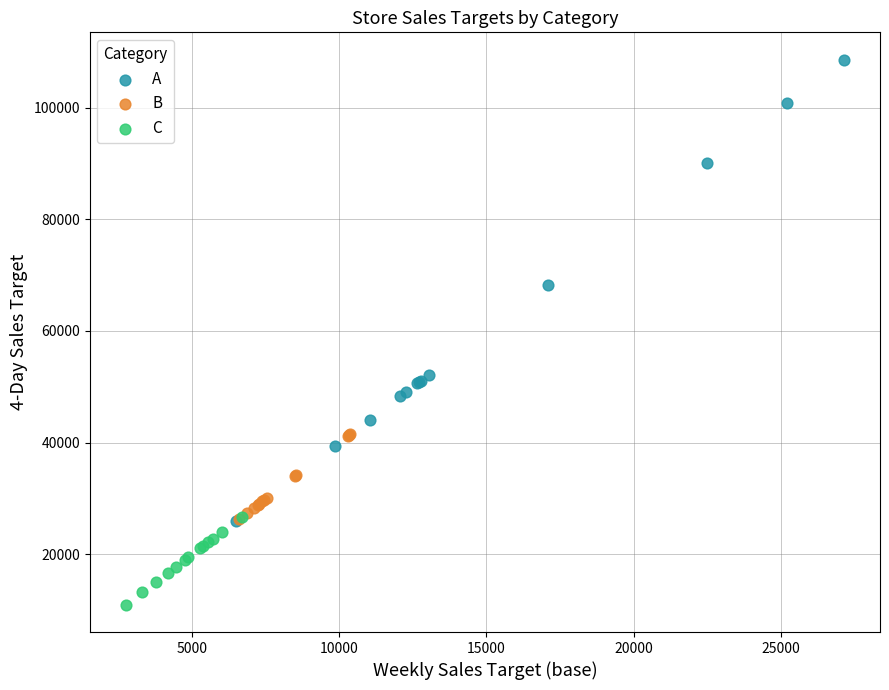

Which series reaches the minimum Y coordinate?

C